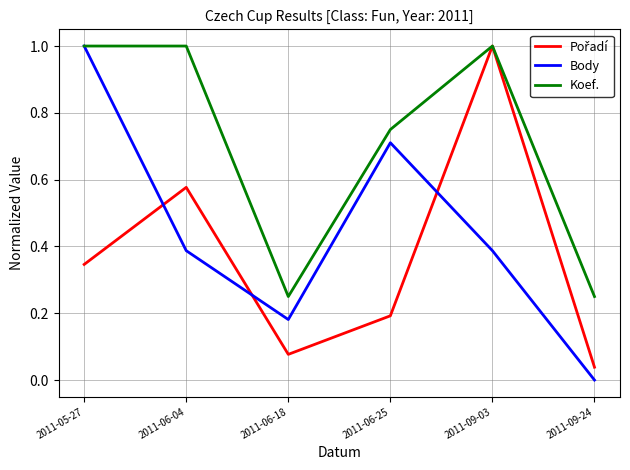

What is the greatest value displayed?

1.0